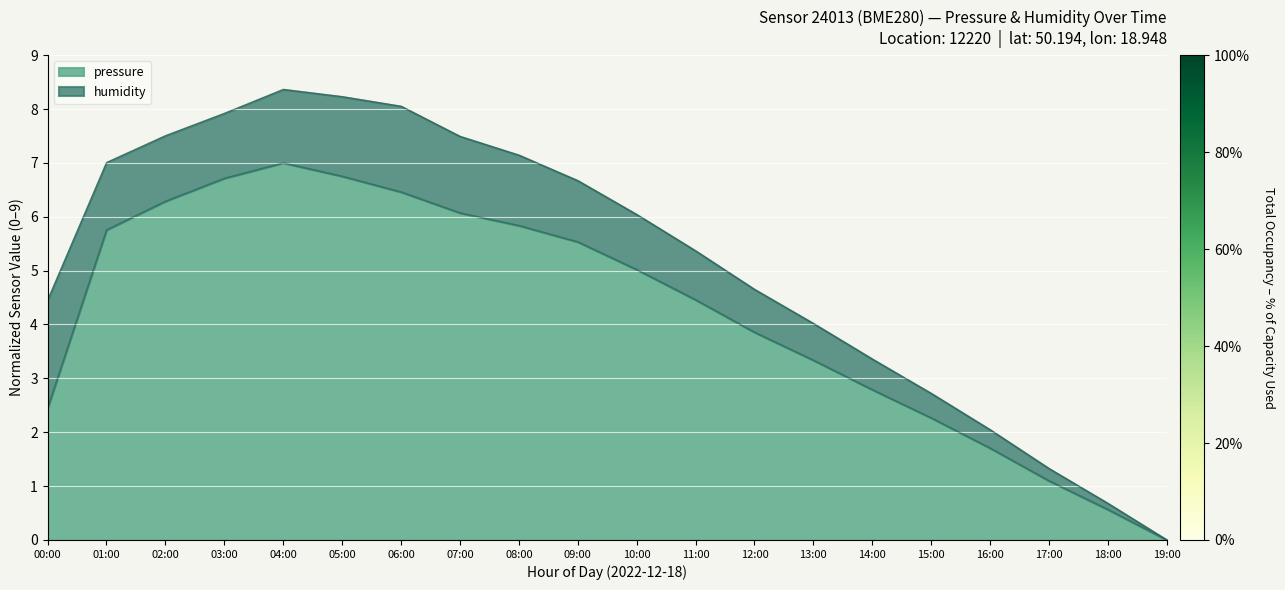

Reading left to right, what are all the values shown in this chart?

00:00=2.5	01:00=5.8	02:00=6.3	03:00=6.7	04:00=7.0	05:00=6.8	06:00=6.5	07:00=6.1	08:00=5.8	09:00=5.5	10:00=5.0	11:00=4.5	12:00=3.9	13:00=3.3	14:00=2.8	15:00=2.3	16:00=1.7	17:00=1.1	18:00=0.6	19:00=0.0